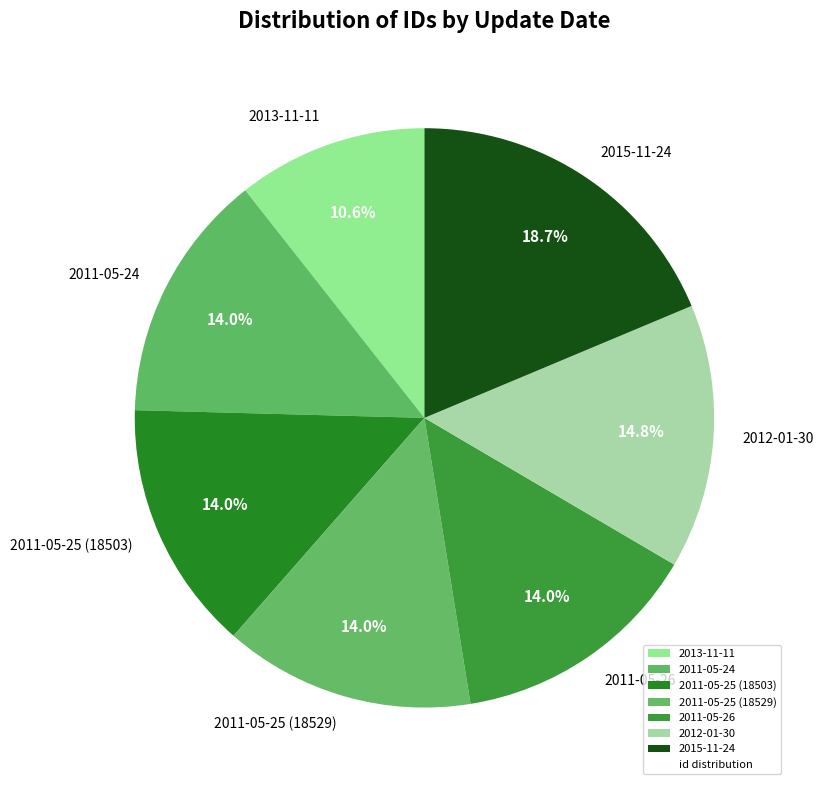

To the nearest percent, what portion does 2011-05-25 (18503) represent?

14%